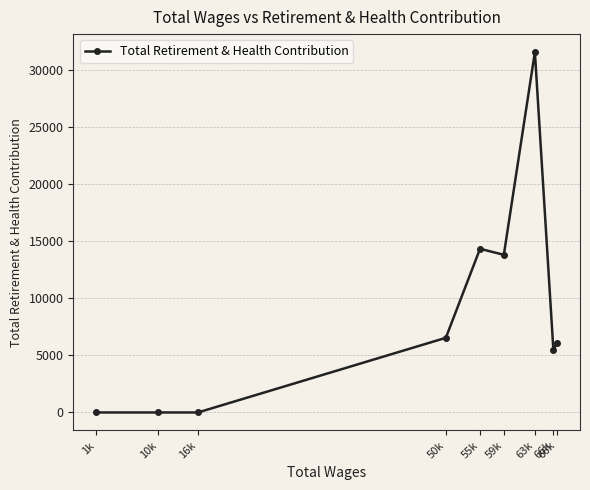

List the labels in order of value, smallest first.

1k, 10k, 16k, 66k, 66k, 50k, 59k, 55k, 63k